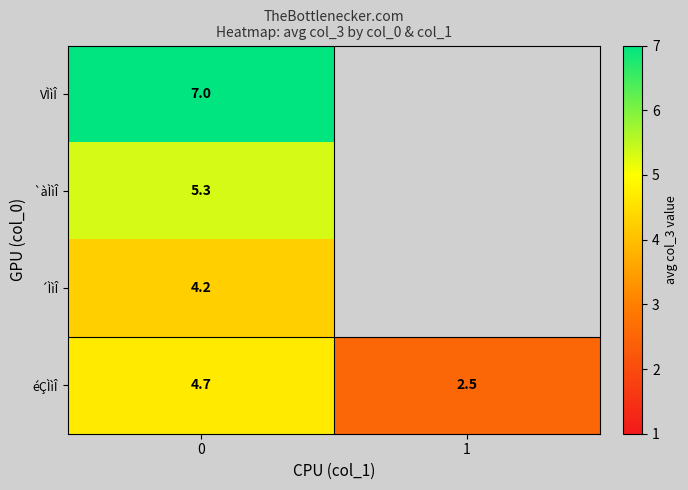

At 0, list the series in order from largest to smallest.

VÌìÎ, `àÌìÎ, éÇÌìÎ, ´ÌìÎ